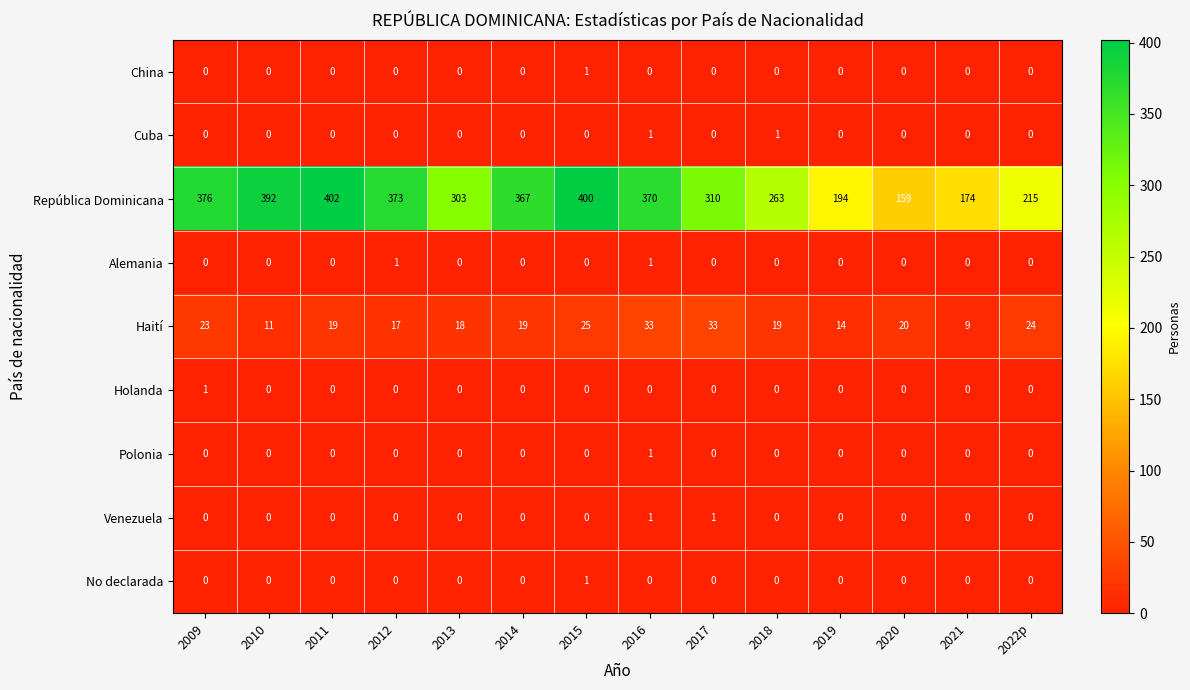

Is it true that No declarada equals 2 at 2015?

False